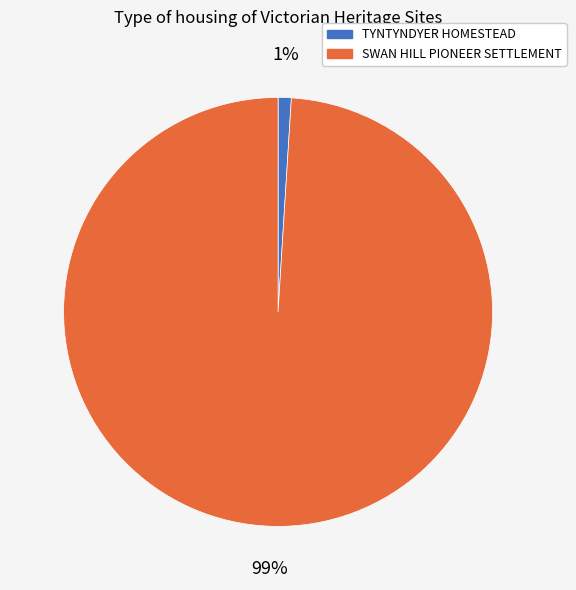

To the nearest percent, what is the average slice percentage?

50%